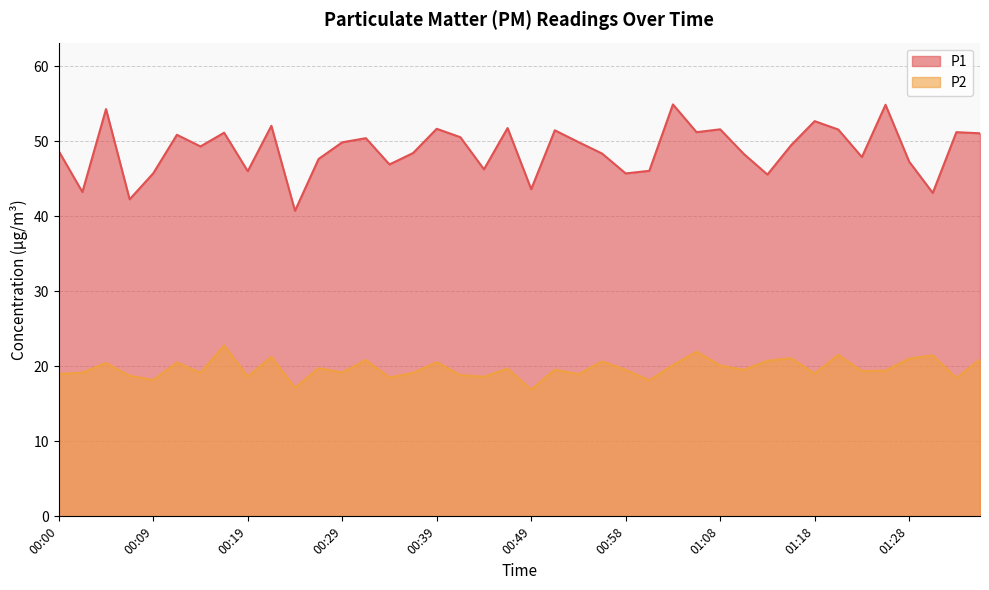

What is the label of the 36th point from the left?

01:25